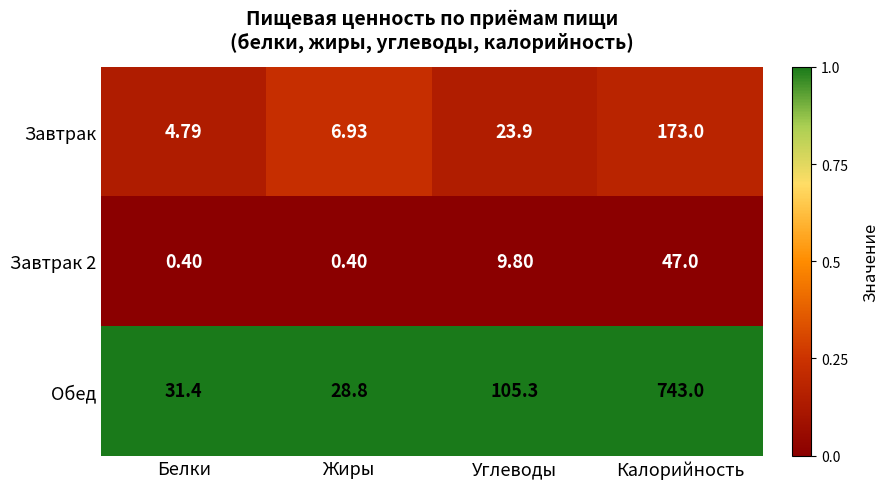

Which series changed the most between Жиры and Углеводы?

Обед